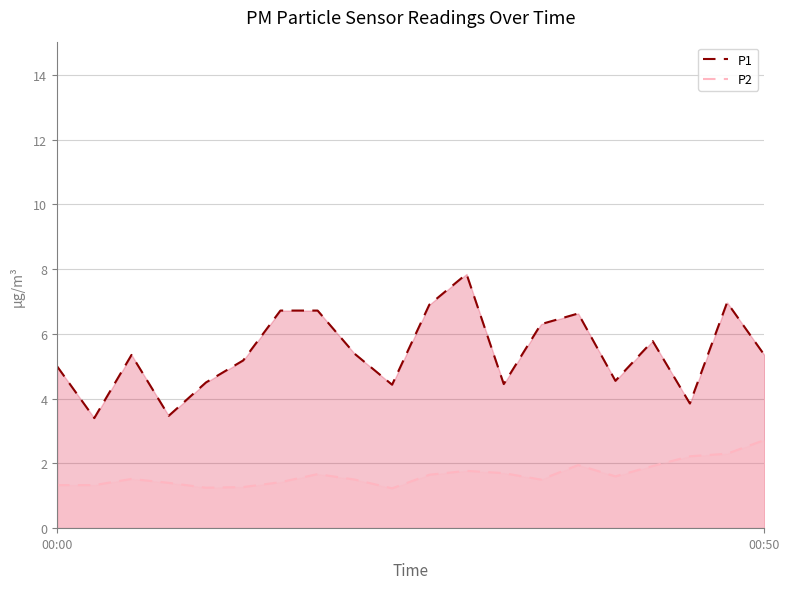

Where is the first local maximum for P1?

2